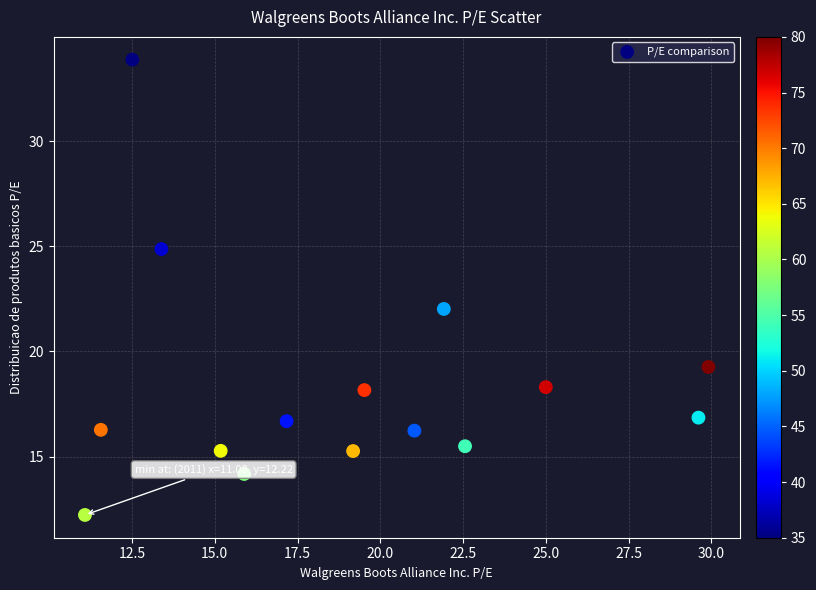

What is the range of Y values (max minus min)?

21.7